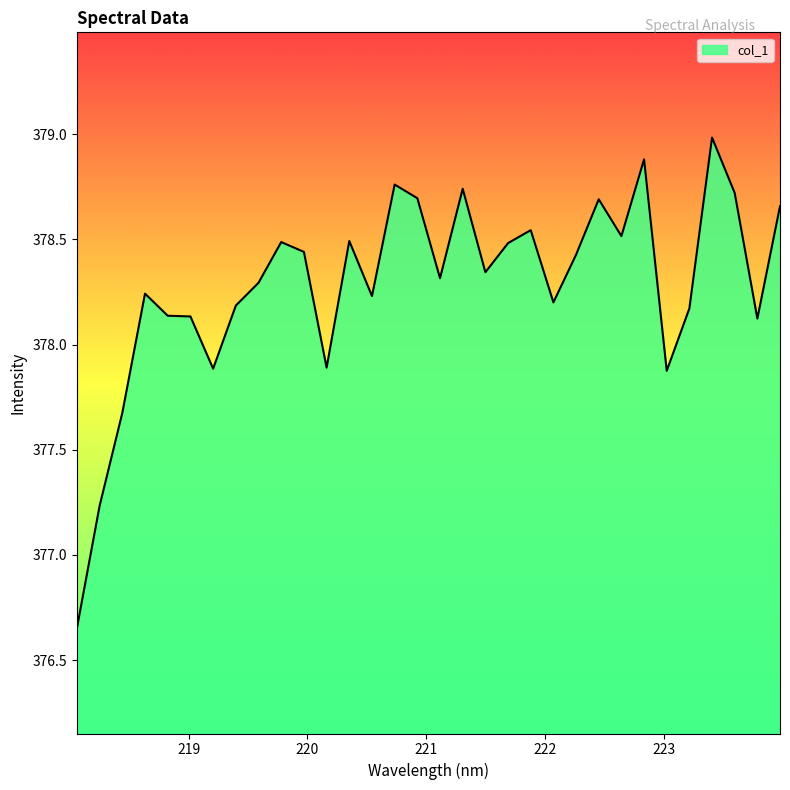

What is the greatest value displayed?

379.0